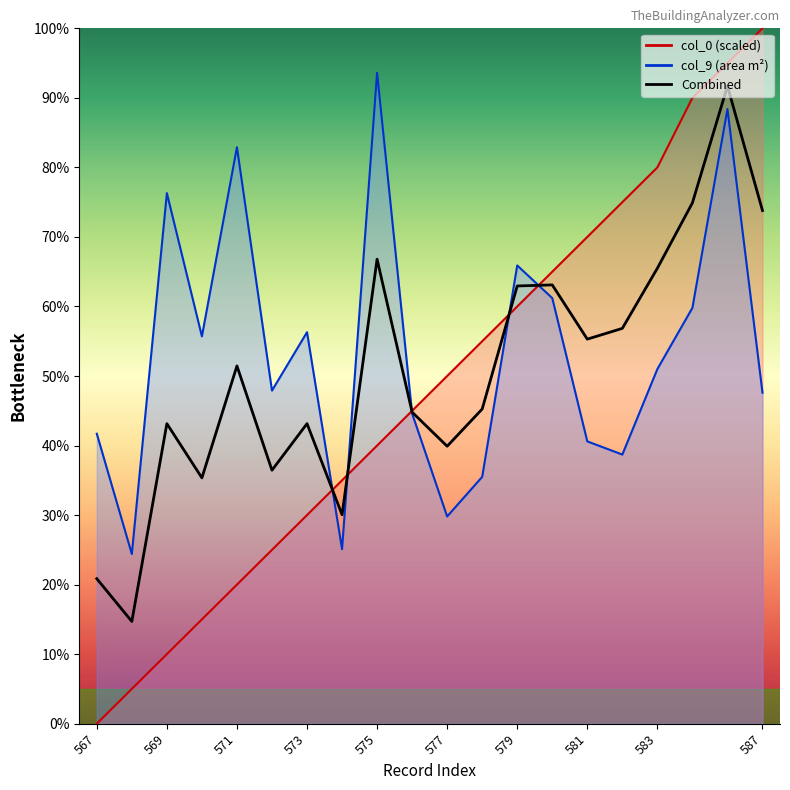

Does the chart have visible grid lines?

No